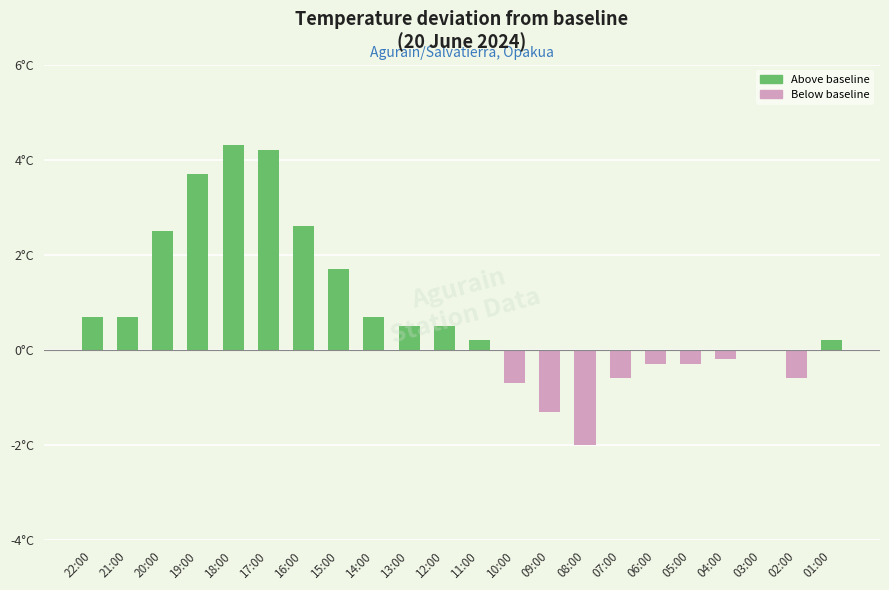

What is the greatest value displayed?

4.3